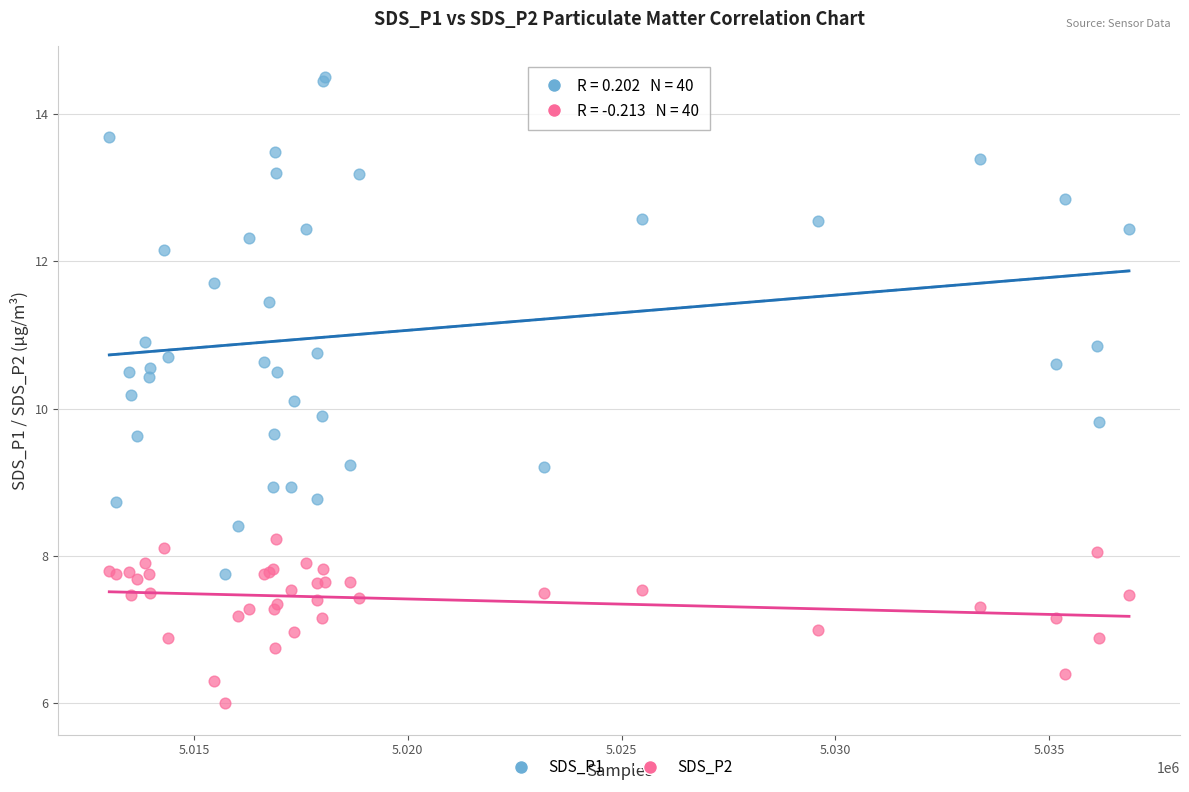

Which series reaches the minimum Y coordinate?

SDS_P2